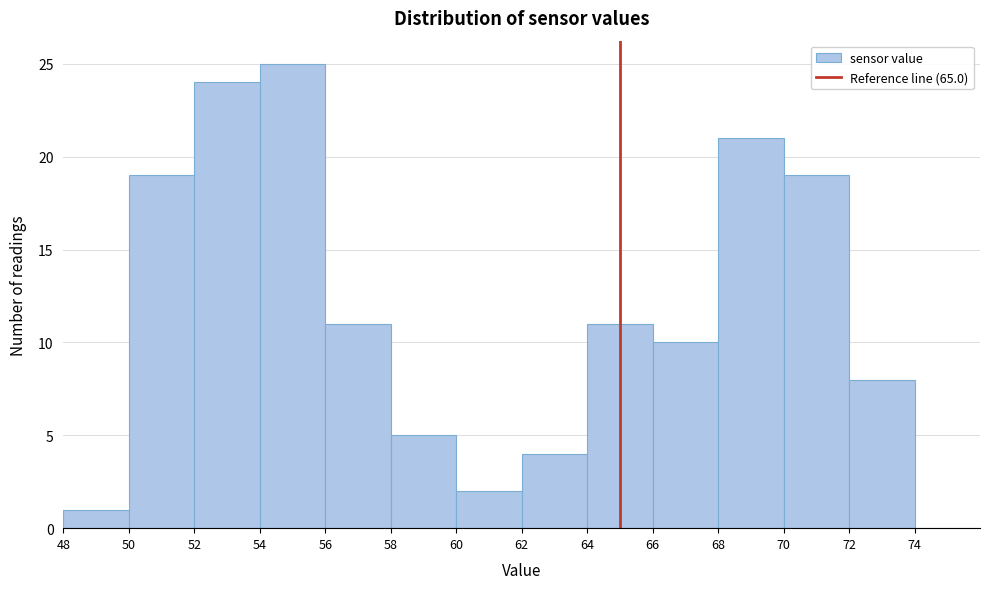

Reading left to right, transcribe this chart: for each bar, give the range it covers on the x-axis and its height. The values are not printed on the chart, so give them approximately, as read against the axis.

48 to 50: 1
50 to 52: 19
52 to 54: 24
54 to 56: 25
56 to 58: 11
58 to 60: 5
60 to 62: 2
62 to 64: 4
64 to 66: 11
66 to 68: 10
68 to 70: 21
70 to 72: 19
72 to 74: 8
74 to 76: 0